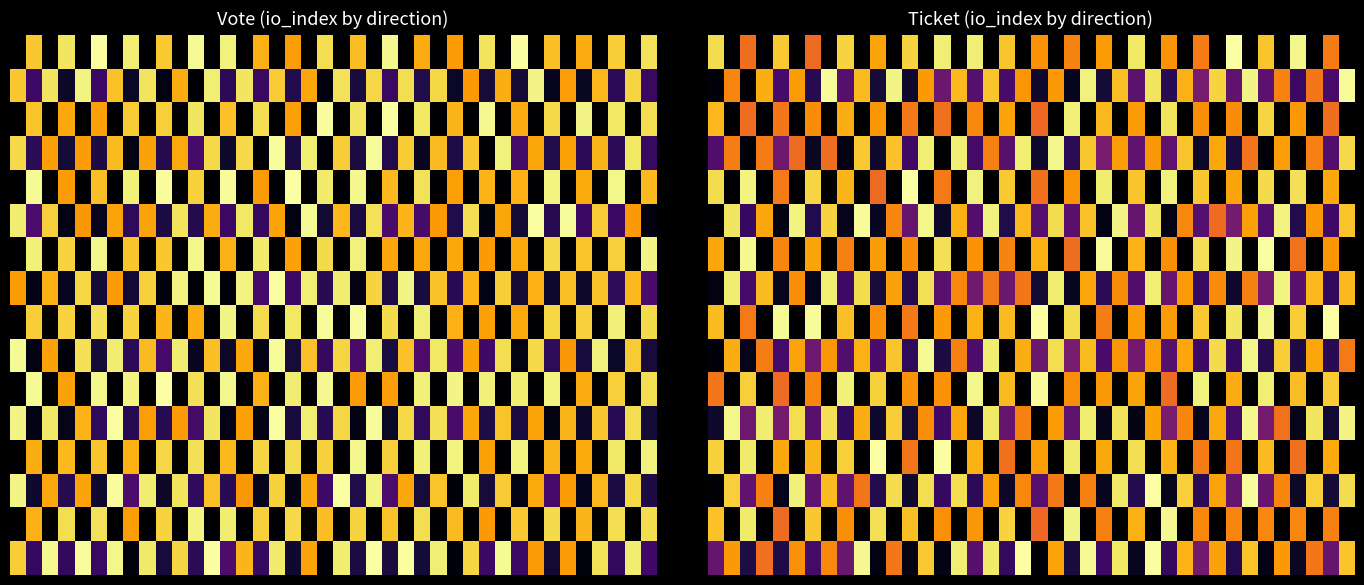

What is the spread (max minus min) of values at 35?

0.9